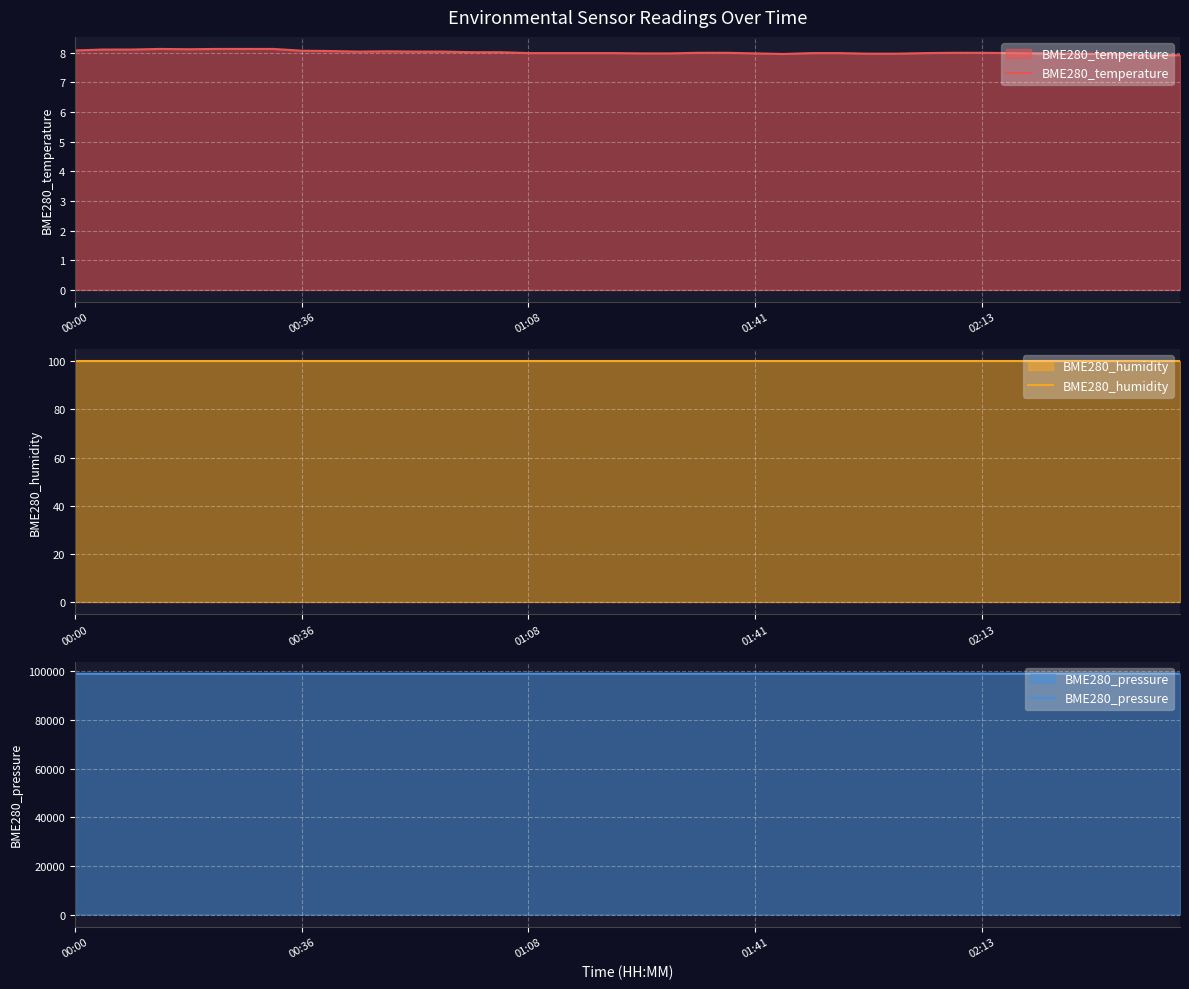

What is the lowest value of the BME280_temperature series?

7.9